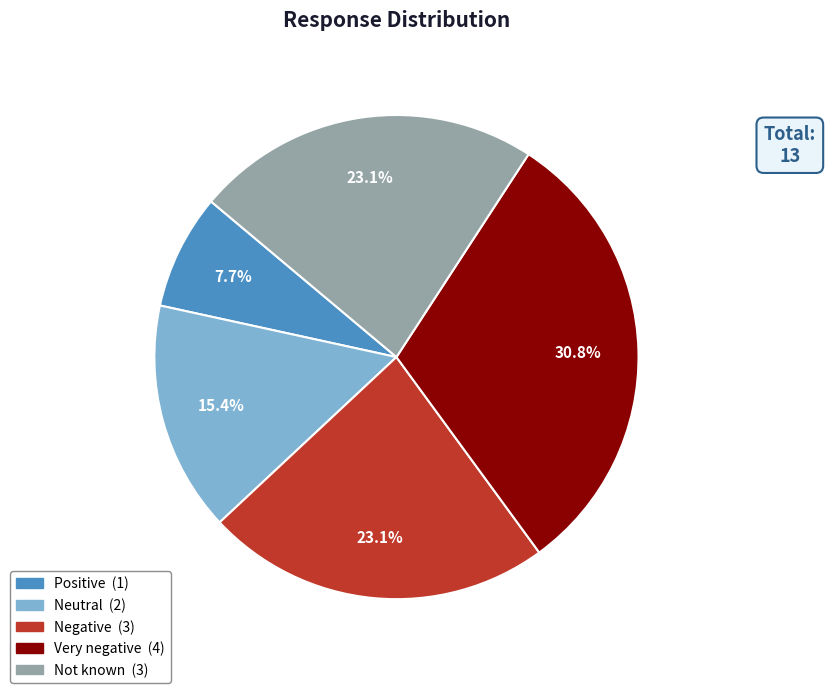

Is there a majority slice in this chart?

No